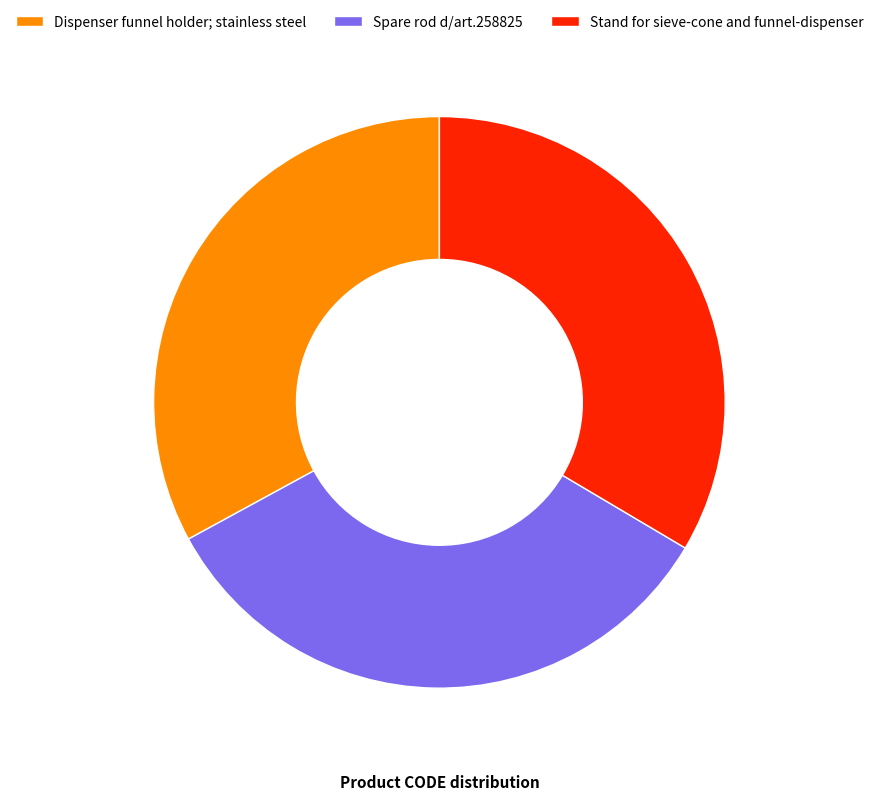

Approximately how many times larger is the value at Dispenser funnel holder; stainless steel compared to Stand for sieve-cone and funnel-dispenser?

1.0